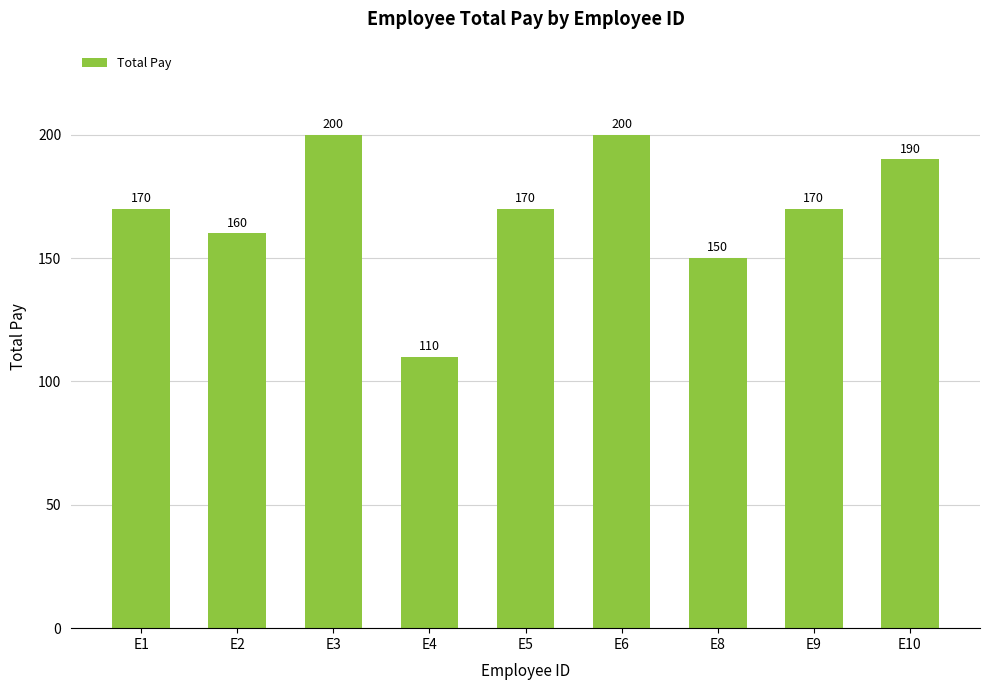

The value at E9 is 170. True or false?

True